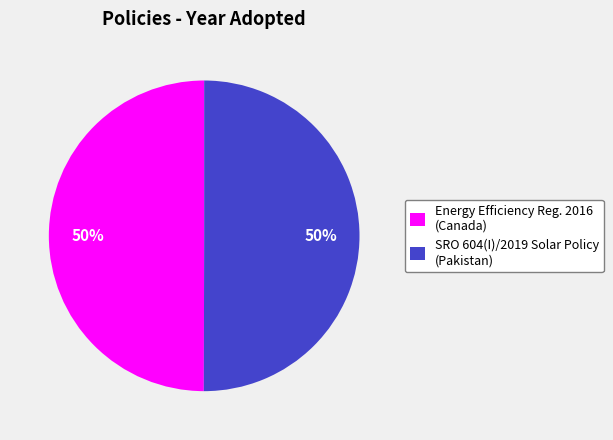

To the nearest percent, what portion does Energy Efficiency Reg. 2016 (Canada) represent?

50%